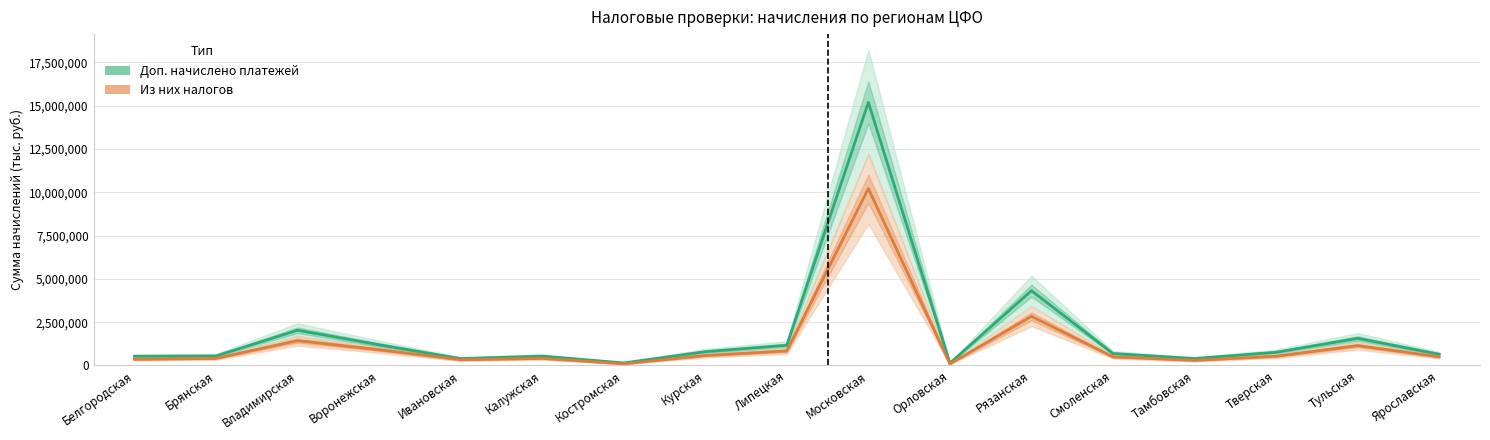

How many lines are shown in the chart?

2